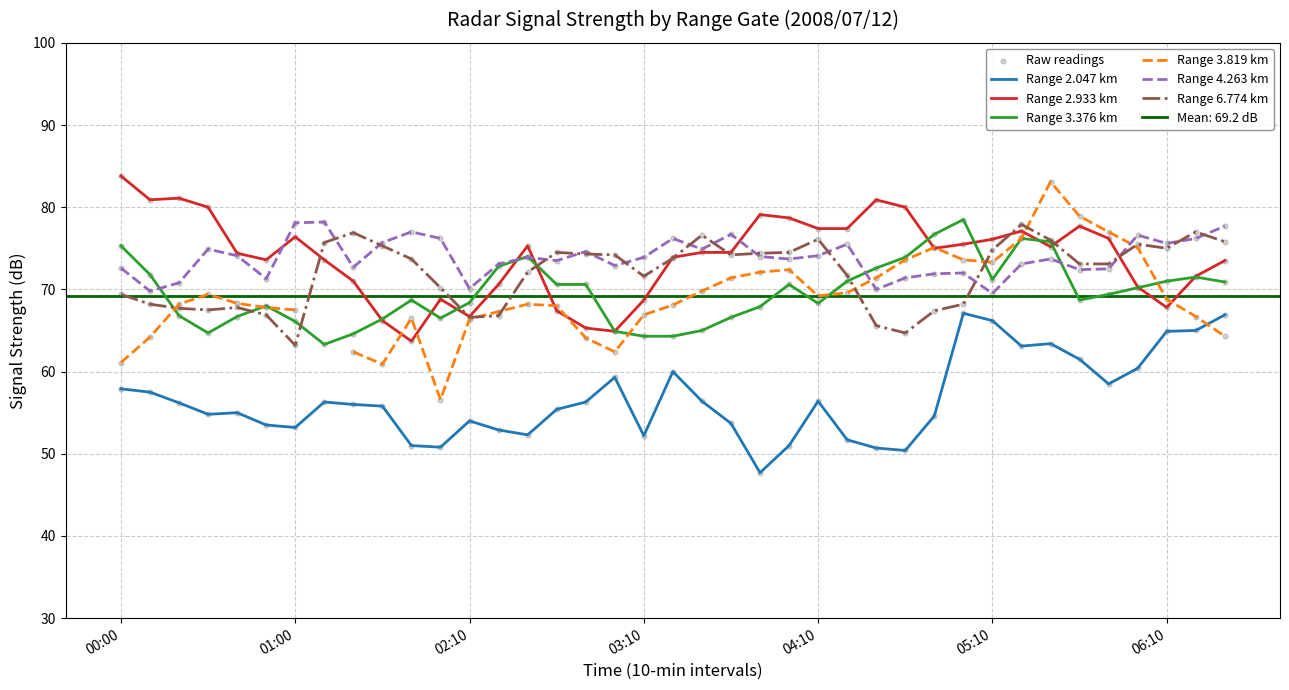

At how many categories does at least one series exceed 70?

39